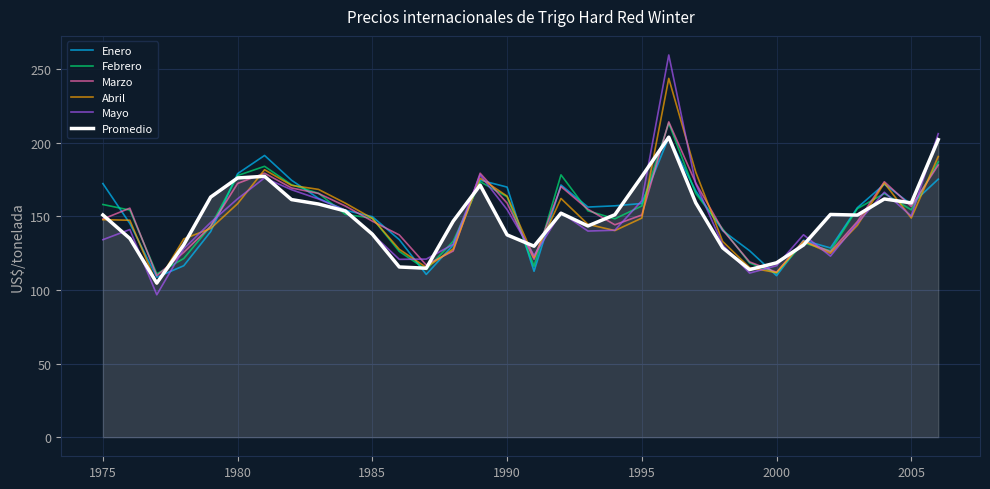

True or false: Abril and Febrero intersect in this chart.

True